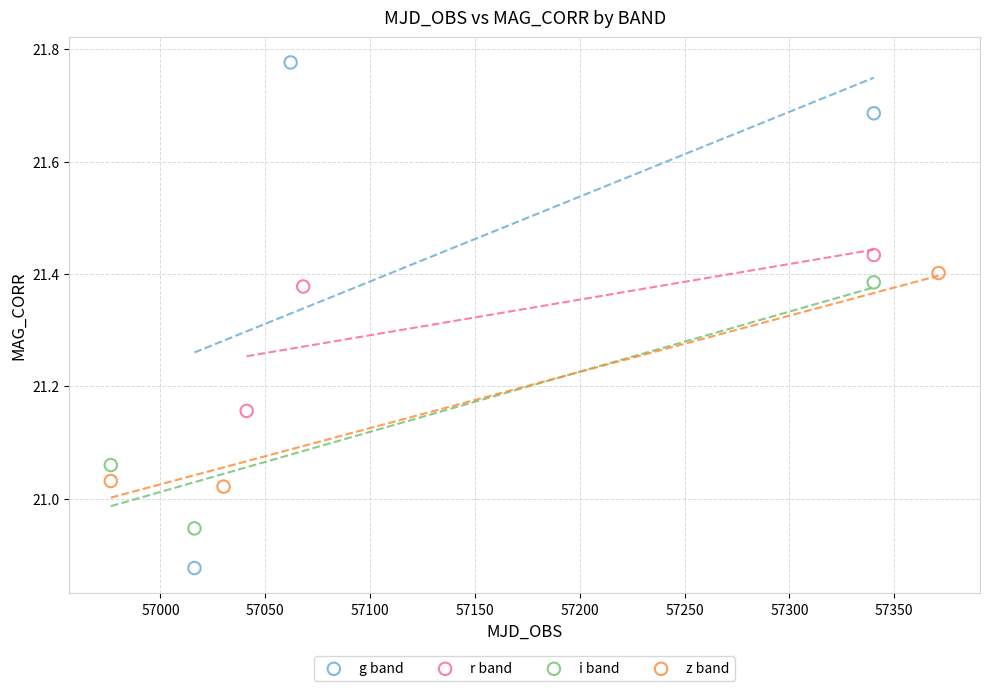

Which series has the widest spread of Y values?

g band